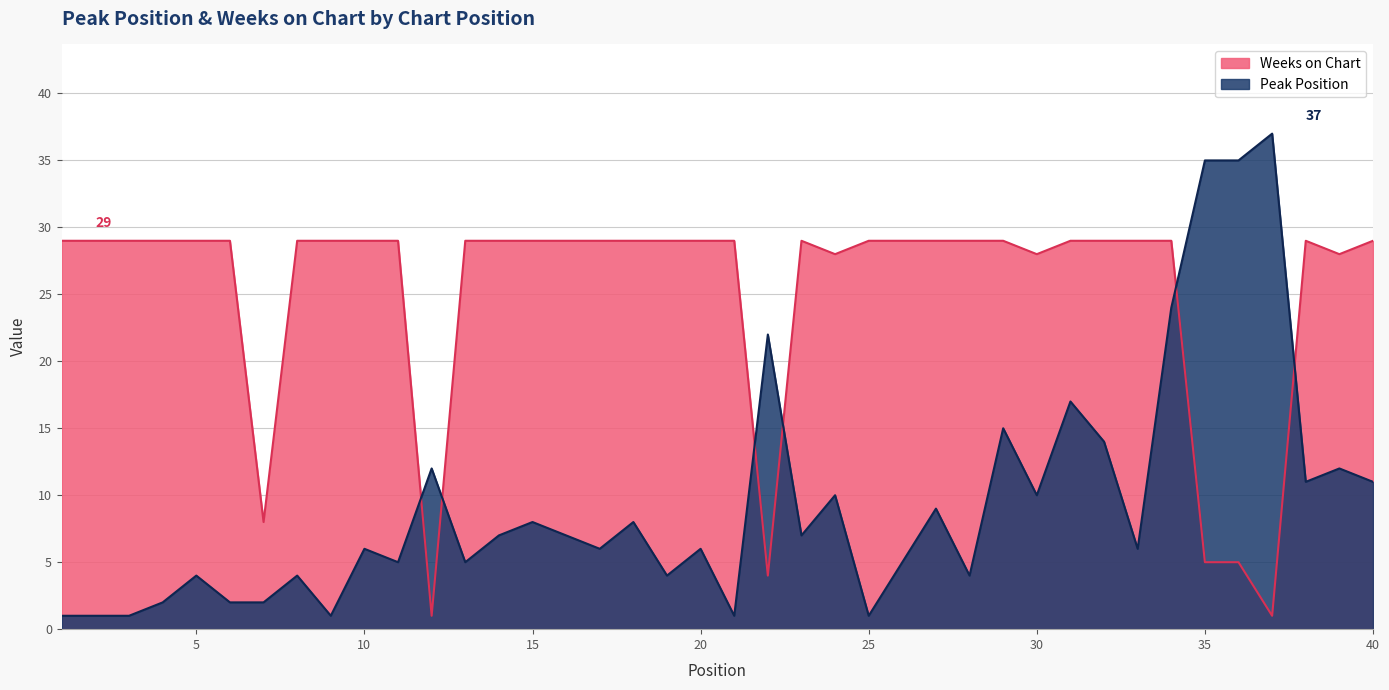

What is the difference between the maximum and minimum values in the Weeks on Chart series?

28